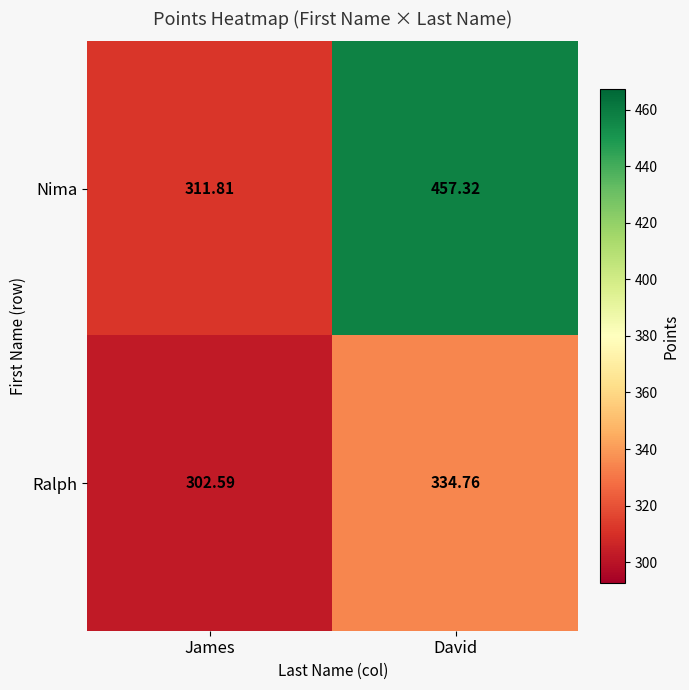

At which label is Ralph closest to 318?

James